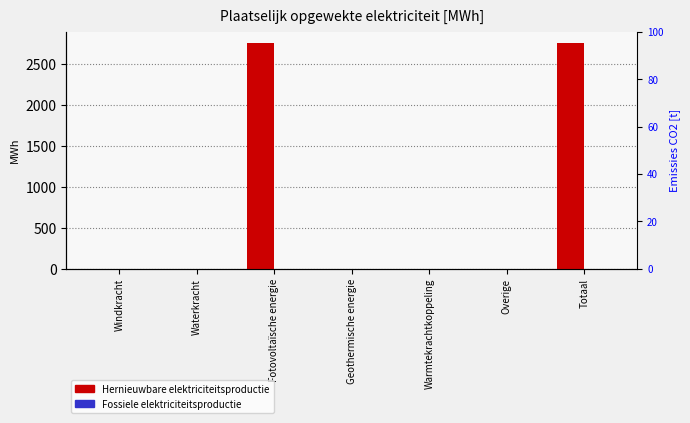

Between Waterkracht and Geothermische energie, which is larger?

Waterkracht